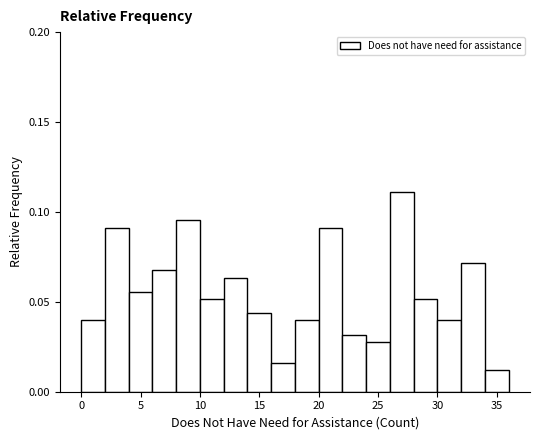

Over which range of the x-axis is the bar tallest?

26 to 28